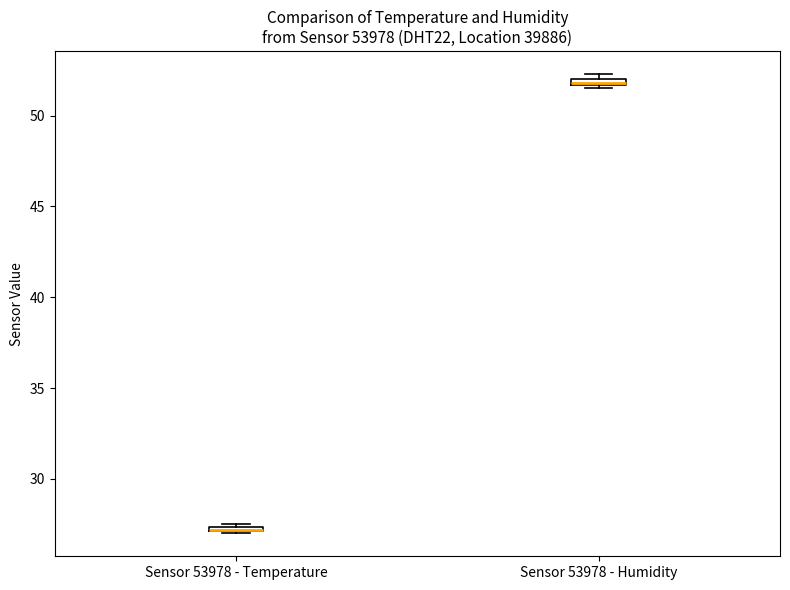

Where is the upper edge of the box for Sensor 53978 - Temperature on the y-axis? The values are not printed on the chart, so give them approximately, as read against the axis.

27.5